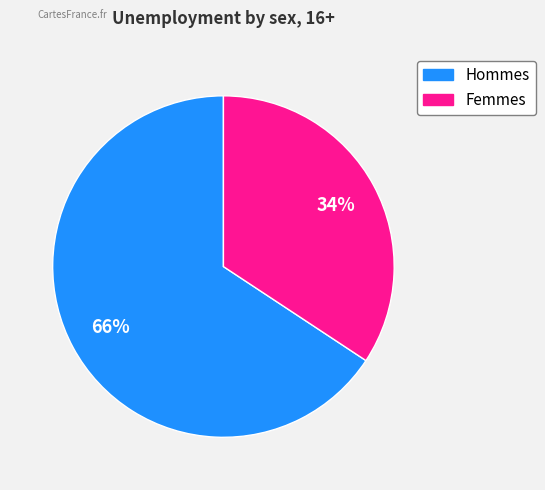

How many segments does this pie chart have?

2